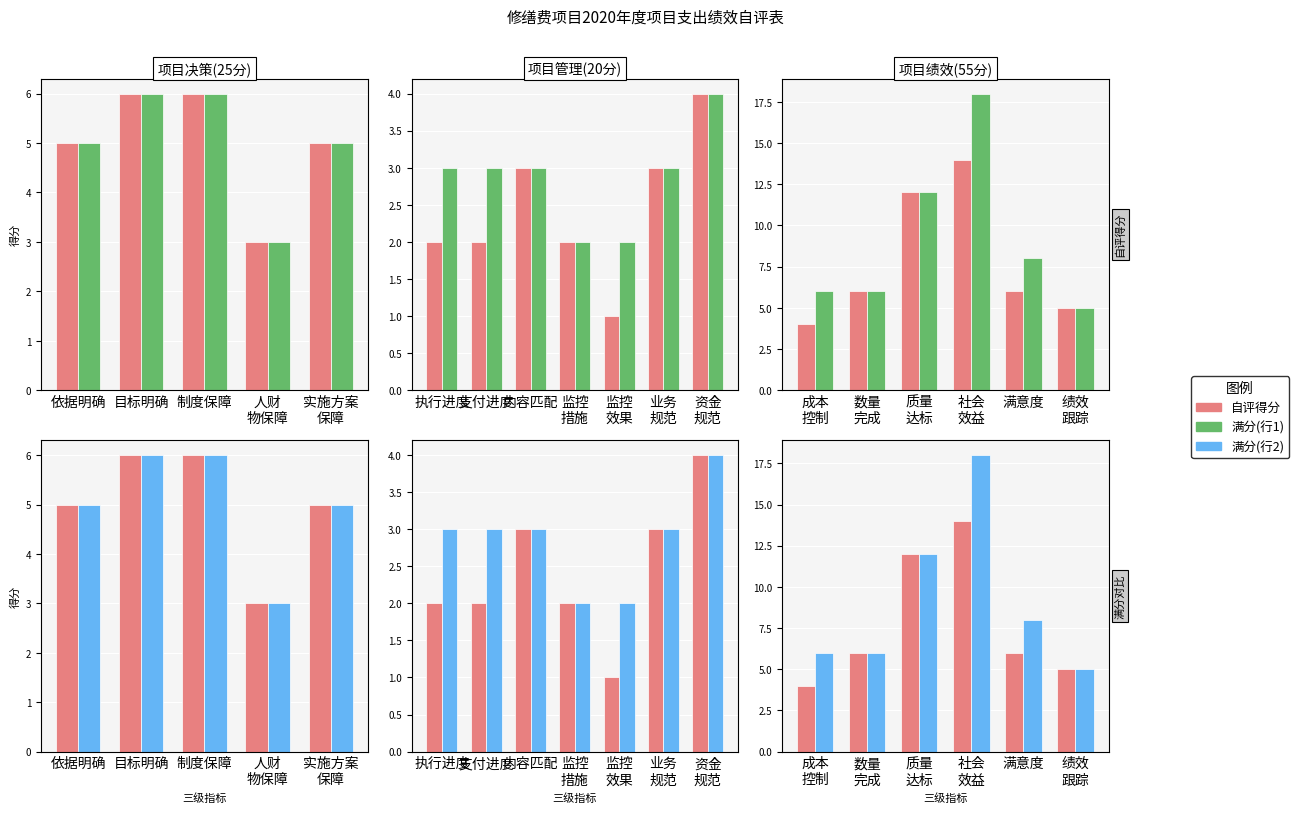

Which series has the widest spread of values?

满分